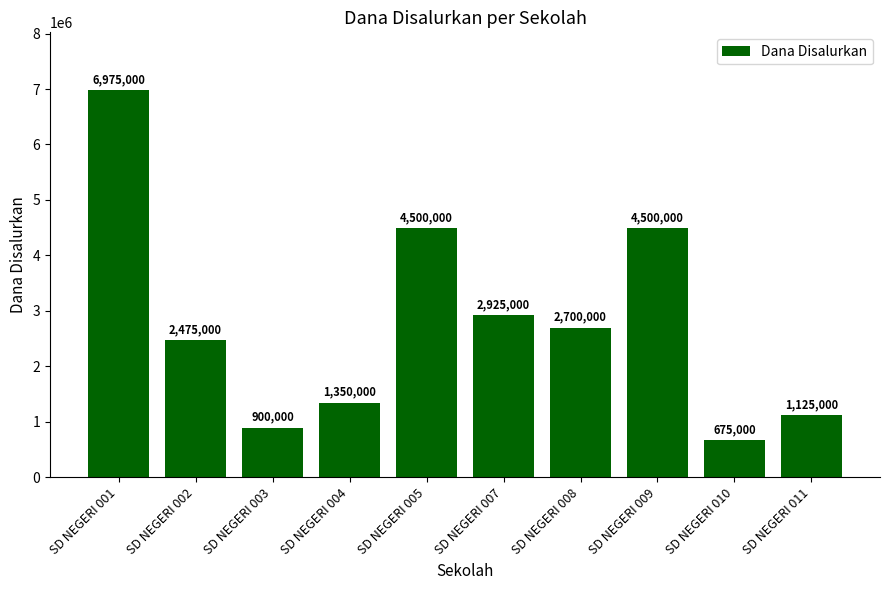

Approximately how many times larger is the value at SD NEGERI 007 compared to SD NEGERI 005?

0.7